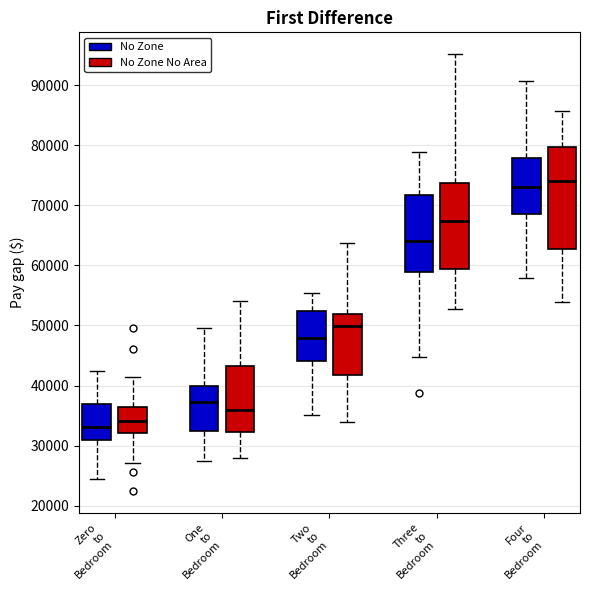

Reading left to right, read every box against the y-axis: the position of its median line, the range the box covers, and the ends of its whiskers. The values are not printed on the chart, so give them approximately, as read against the axis.

Zero to Bedroom (No Zone): median 33000, box 31000 to 37000, whiskers 24000 to 42000
Zero to Bedroom (No Zone No Area): median 34000, box 32000 to 36000, whiskers 27000 to 41000
One to Bedroom (No Zone): median 37000, box 33000 to 40000, whiskers 27000 to 50000
One to Bedroom (No Zone No Area): median 36000, box 32000 to 43000, whiskers 28000 to 54000
Two to Bedroom (No Zone): median 48000, box 44000 to 52000, whiskers 35000 to 55000
Two to Bedroom (No Zone No Area): median 50000, box 42000 to 52000, whiskers 34000 to 64000
Three to Bedroom (No Zone): median 64000, box 59000 to 72000, whiskers 45000 to 79000
Three to Bedroom (No Zone No Area): median 67000, box 59000 to 74000, whiskers 53000 to 95000
Four to Bedroom (No Zone): median 73000, box 69000 to 78000, whiskers 58000 to 91000
Four to Bedroom (No Zone No Area): median 74000, box 63000 to 80000, whiskers 54000 to 86000